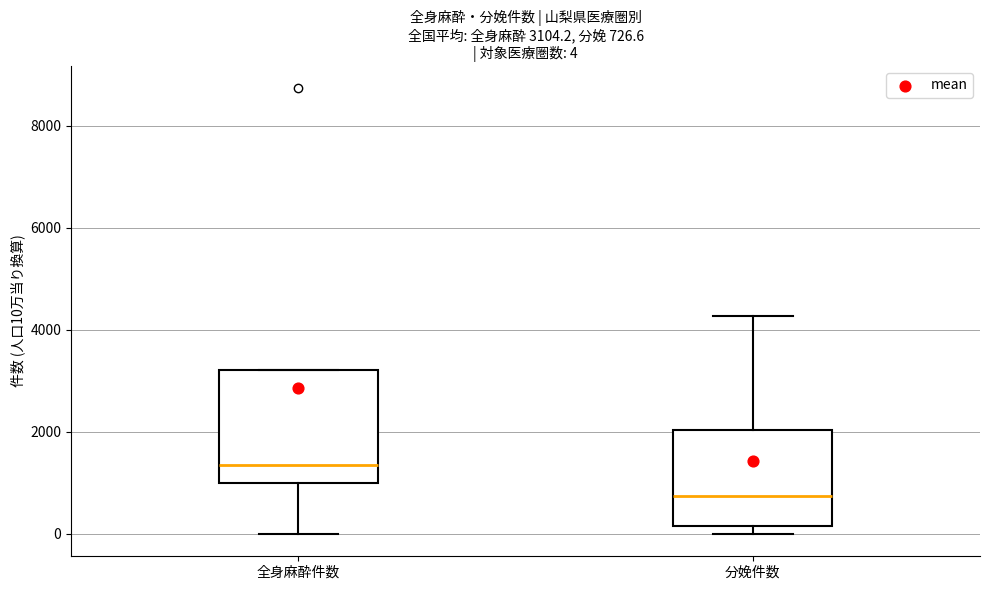

Which box has the highest median line?

全身麻酔件数